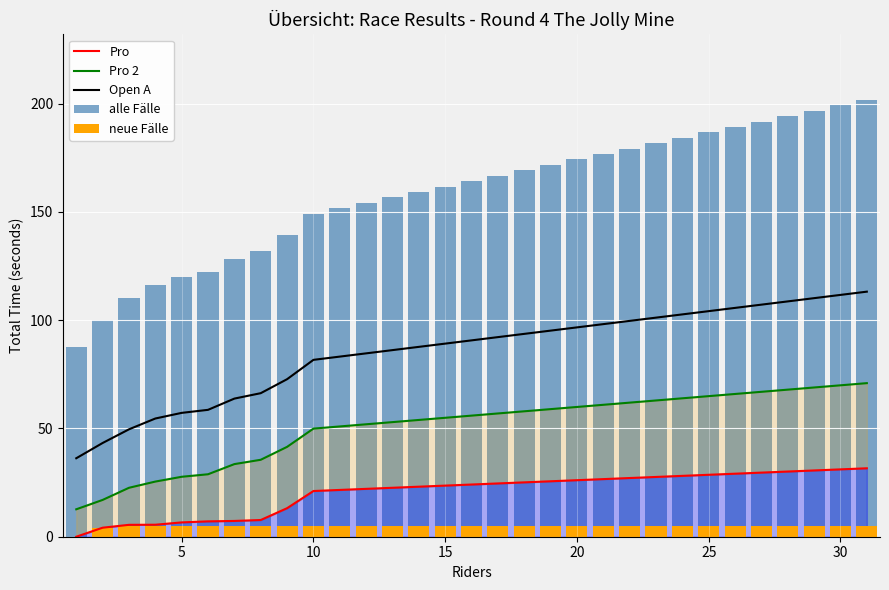

True or false: Open A has a value of 47.3 at 10.

False